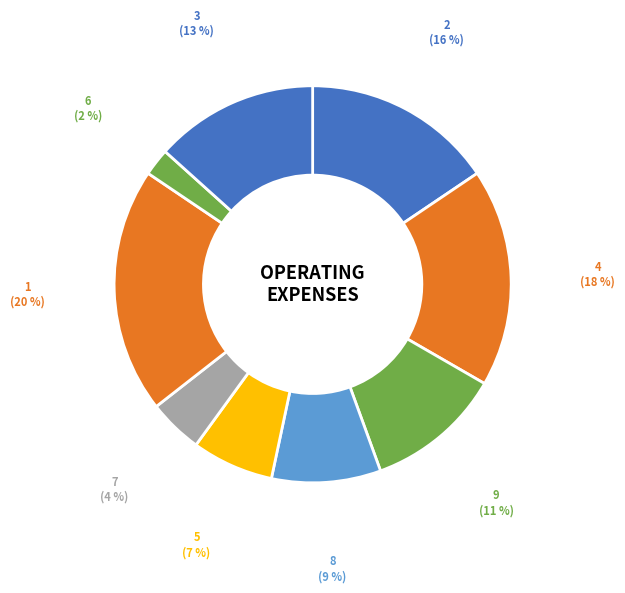

How many slices are in this pie chart?

9